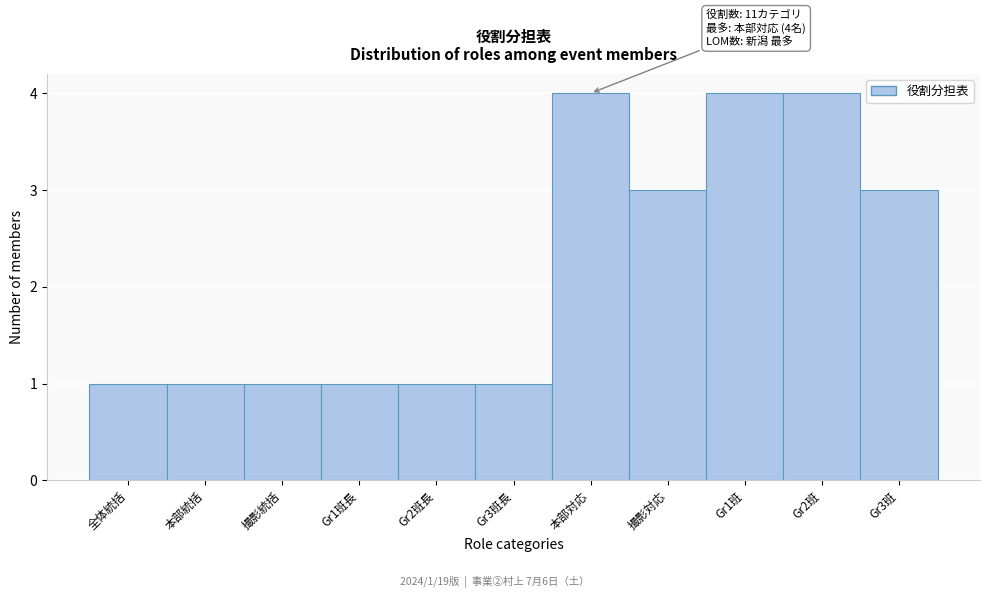

Reading left to right, what are all the values shown in this chart?

全体統括=1	本部統括=1	撮影統括=1	Gr1班長=1	Gr2班長=1	Gr3班長=1	本部対応=4	撮影対応=3	Gr1班=4	Gr2班=4	Gr3班=3